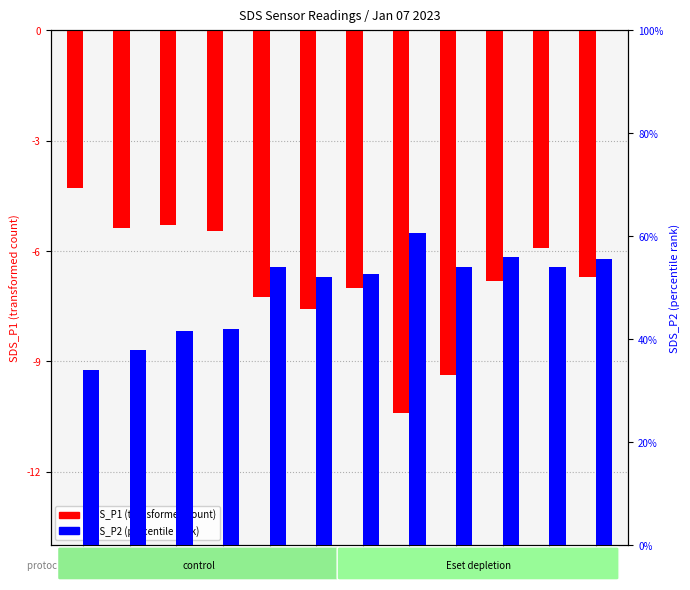

Which series has the largest range (max minus min)?

SDS_P1 (transformed count)